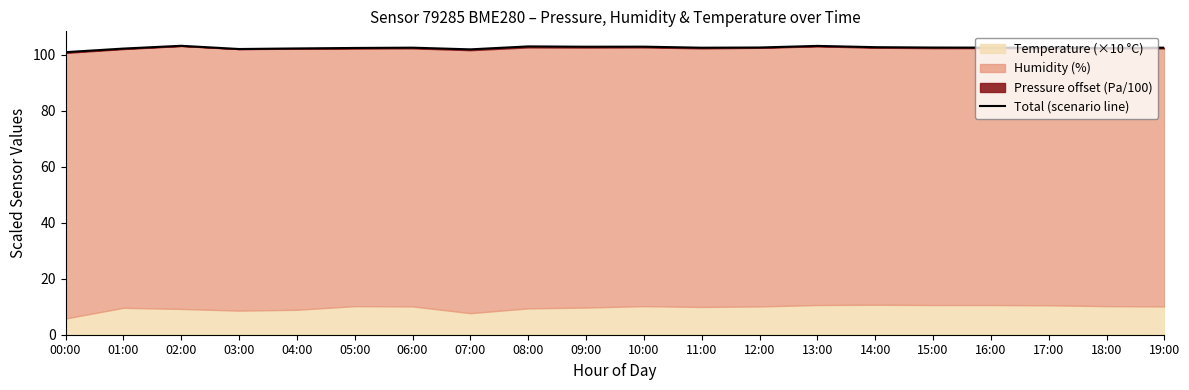

What is the minimum value shown in the chart?

100.8